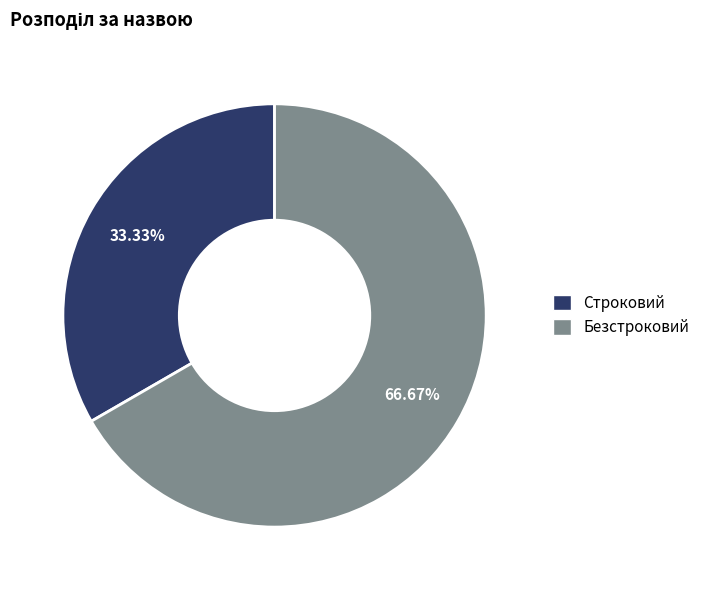

Which category has the smallest portion of the pie?

Строковий